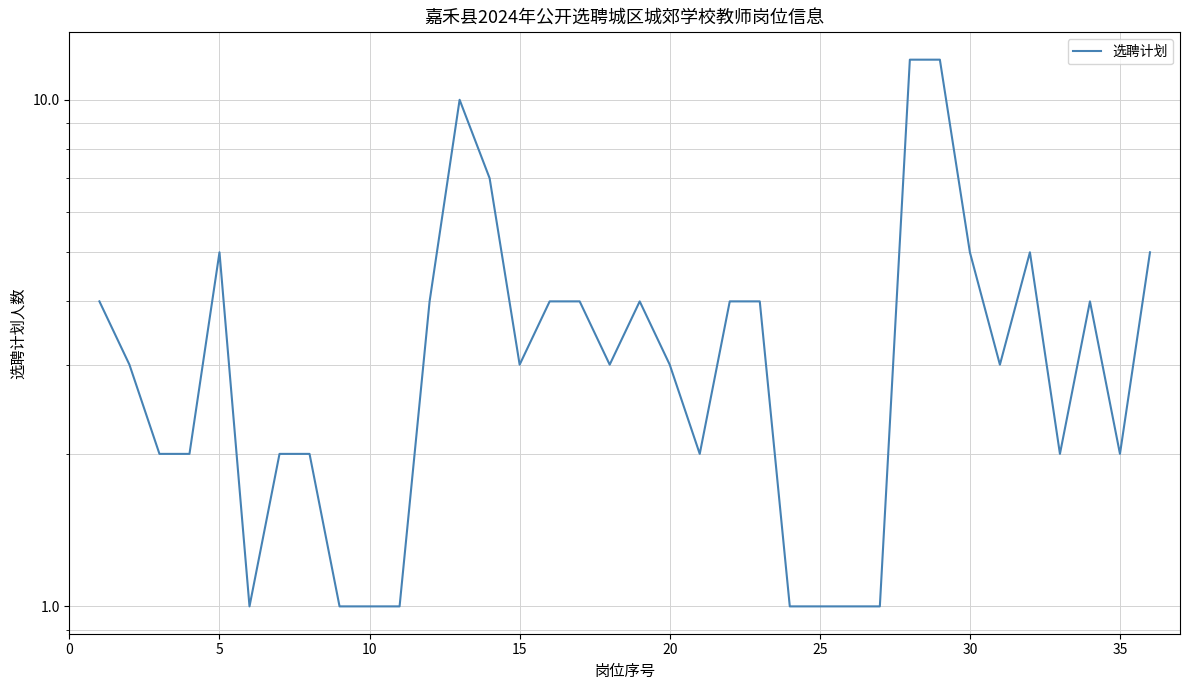

Count the number of values greater than 3.

16